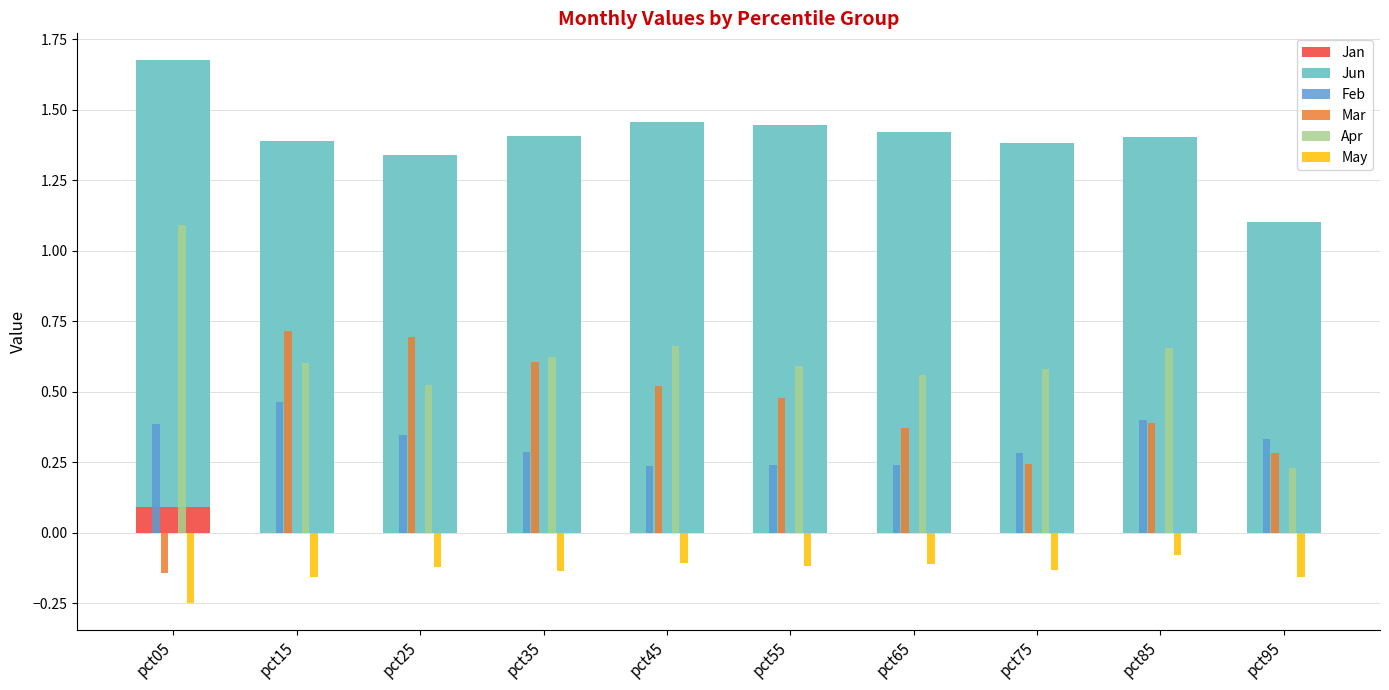

What is the total value across all series at pct15?

3.0